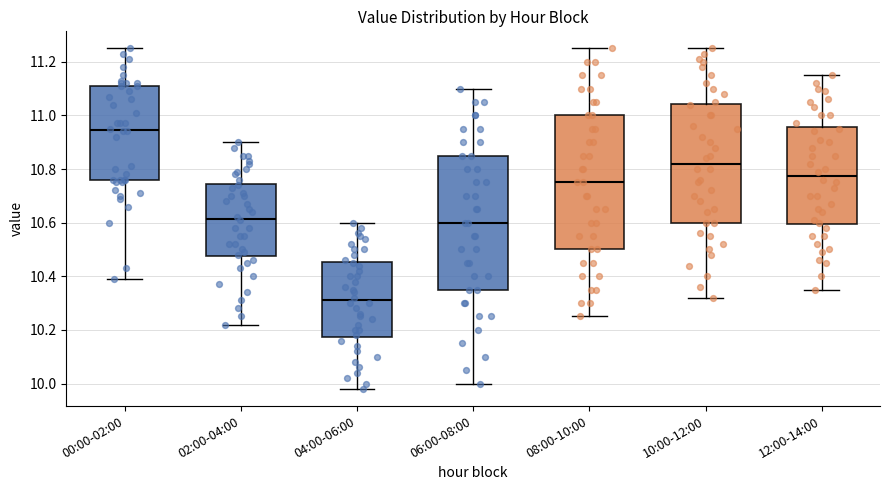

Reading left to right, read every box against the y-axis: the position of its median line, the range the box covers, and the ends of its whiskers. The values are not printed on the chart, so give them approximately, as read against the axis.

00:00-02:00: median 10.94, box 10.76 to 11.12, whiskers 10.40 to 11.26
02:00-04:00: median 10.62, box 10.48 to 10.74, whiskers 10.22 to 10.90
04:00-06:00: median 10.32, box 10.18 to 10.46, whiskers 9.98 to 10.60
06:00-08:00: median 10.60, box 10.36 to 10.86, whiskers 10.00 to 11.10
08:00-10:00: median 10.76, box 10.50 to 11.00, whiskers 10.26 to 11.26
10:00-12:00: median 10.82, box 10.60 to 11.04, whiskers 10.32 to 11.26
12:00-14:00: median 10.78, box 10.60 to 10.96, whiskers 10.36 to 11.16